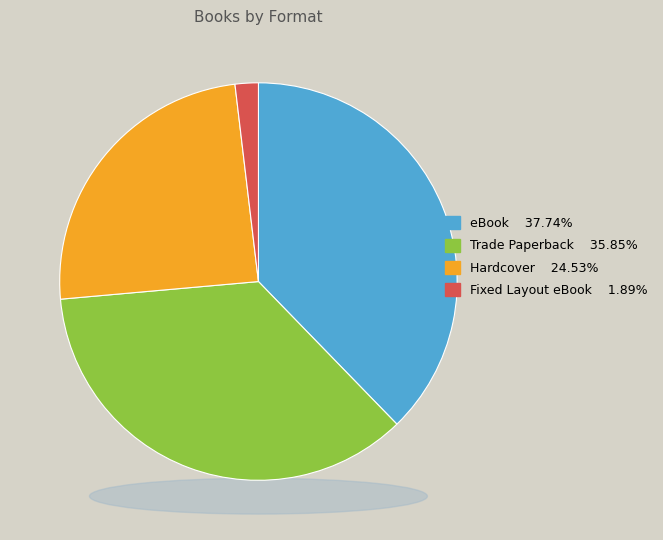

Which category has the smallest portion of the pie?

Fixed Layout eBook